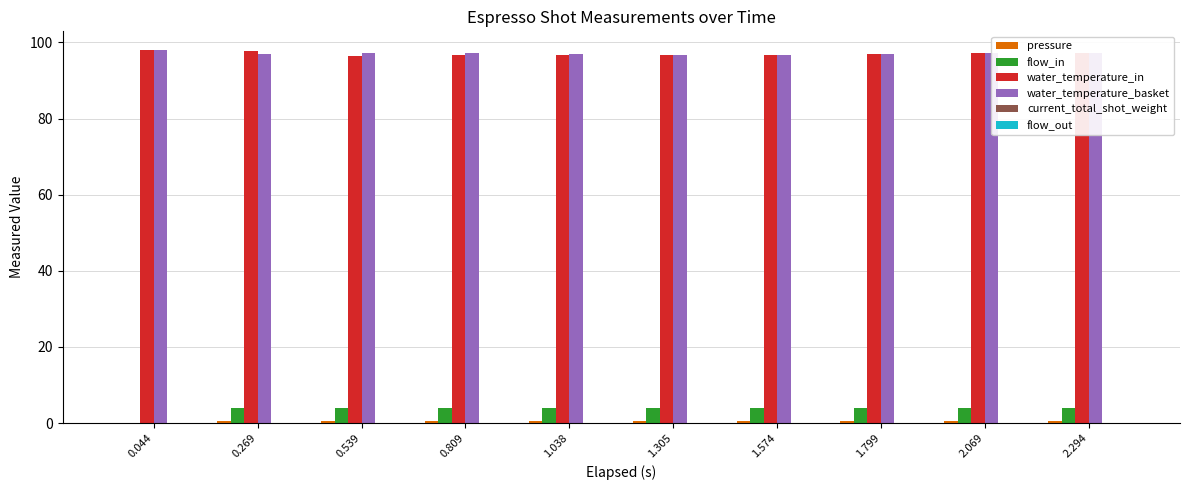

Count the number of data series in this chart.

4